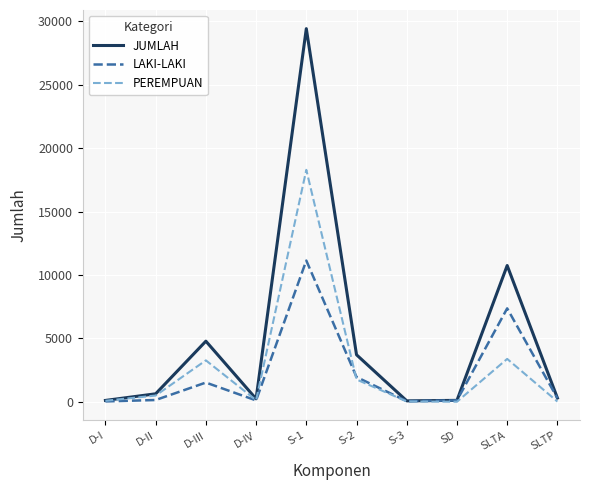

True or false: PEREMPUAN has a value of 1755 at S-2.

True